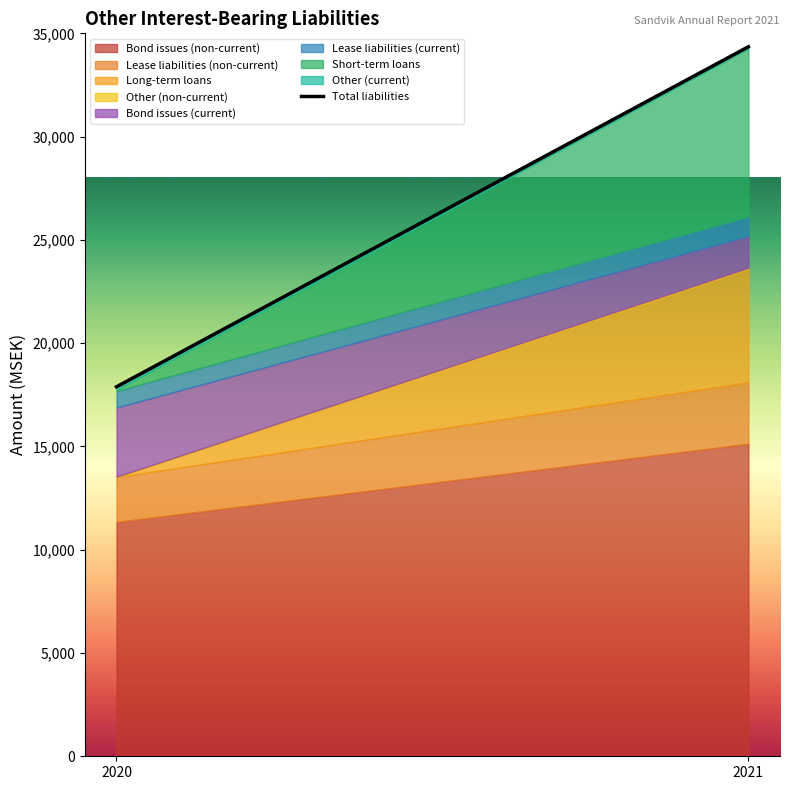

Rank the categories by value from highest to lowest.

2021, 2020